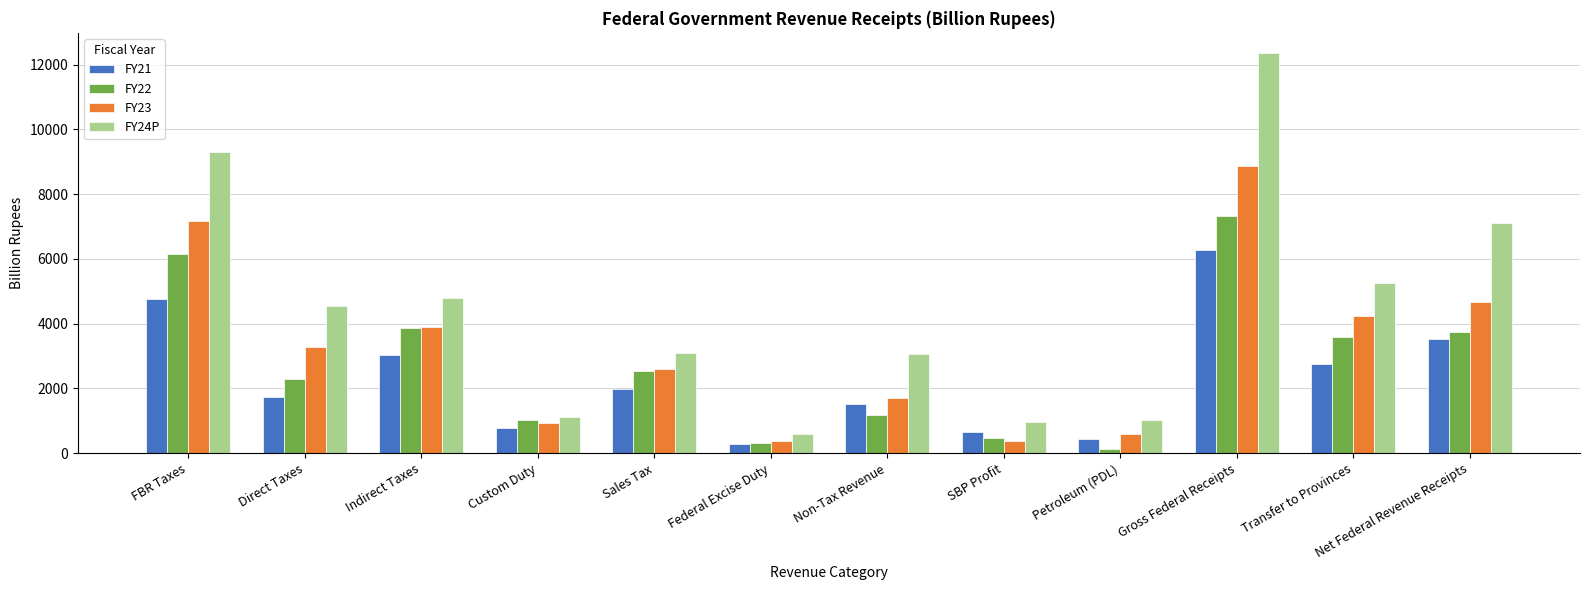

Which series changed the most between SBP Profit and Transfer to Provinces?

FY24P